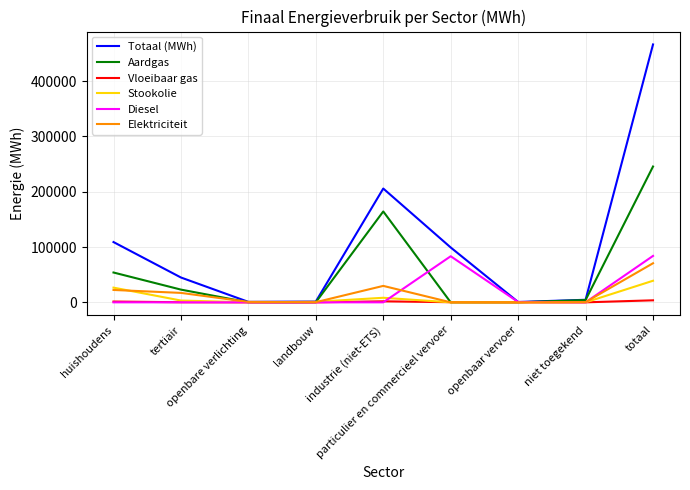

What position from the left is totaal?

9